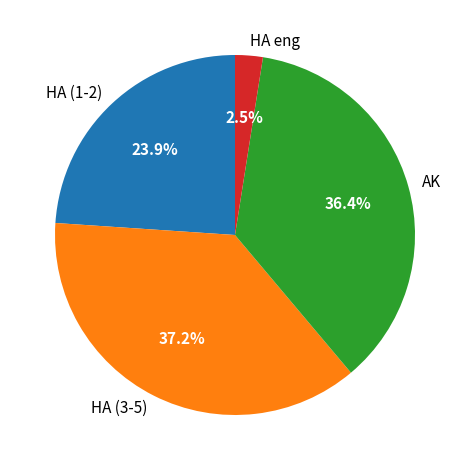

Which has a higher value, AK or HA eng?

AK